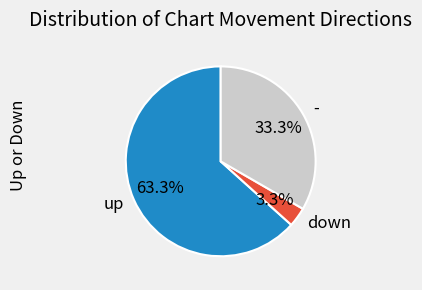

Approximately how many times larger is the value at up compared to -?

1.9